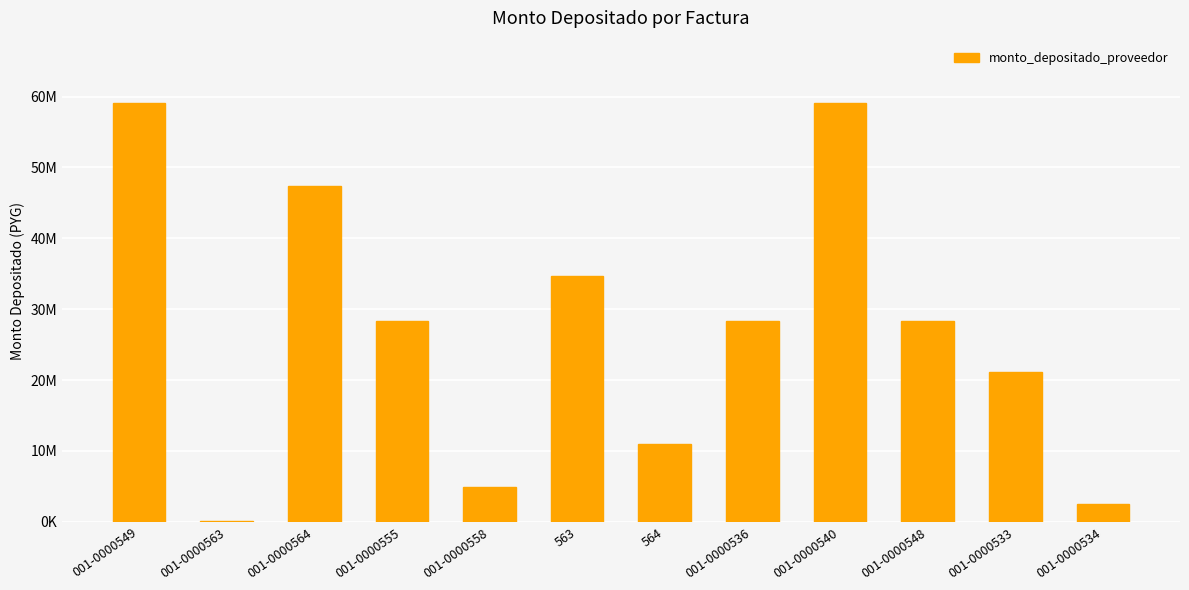

What is the difference between the maximum and minimum values?

58880000